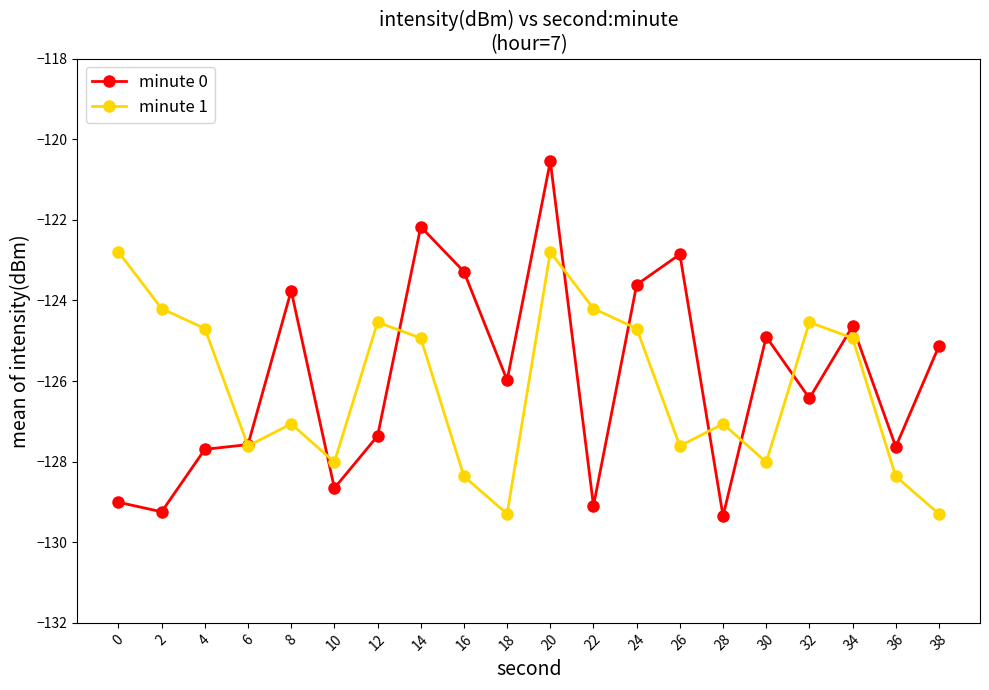

Which series has the widest spread of values?

minute 0